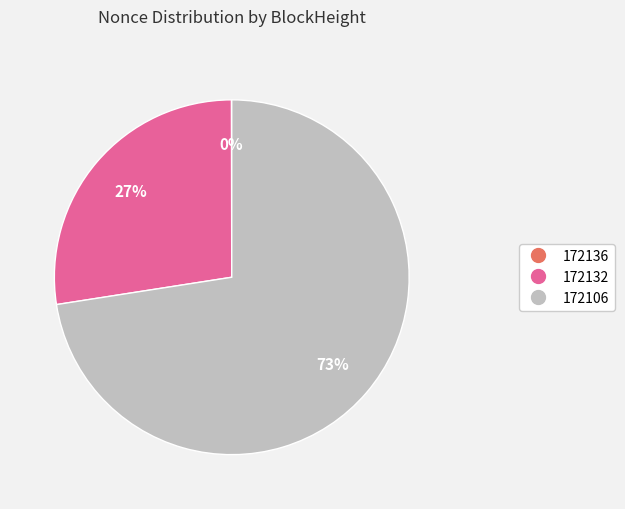

Is there a majority slice in this chart?

Yes